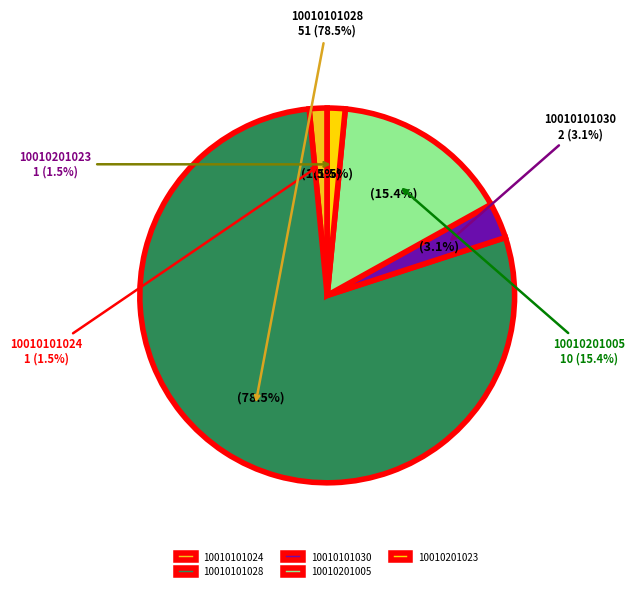

Approximately how many times larger is the value at 10010101030 compared to 10010201023?

2.0